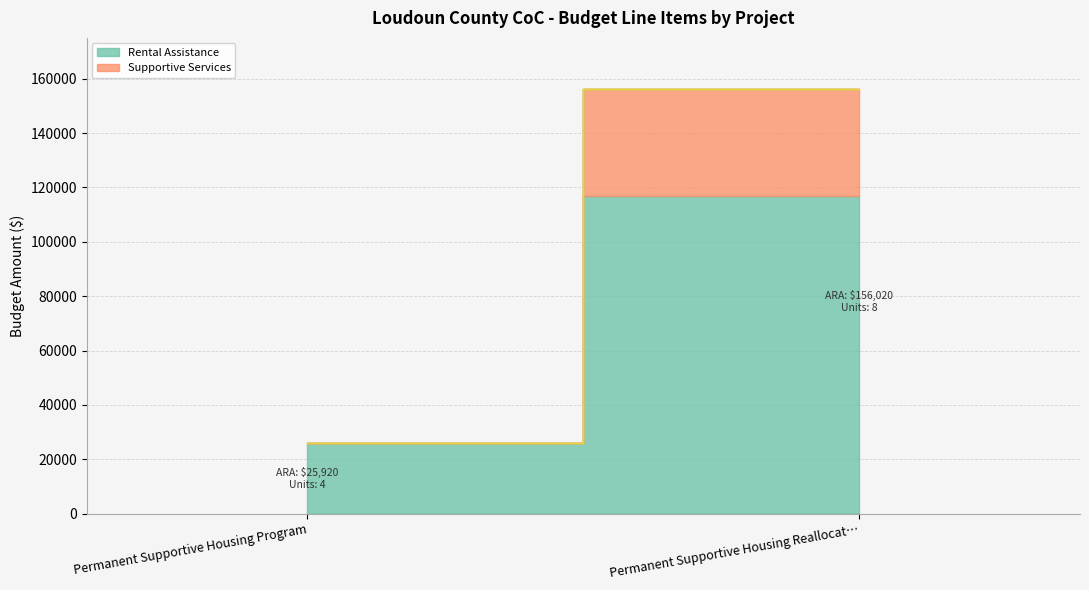

How many categories are shown in the chart?

2